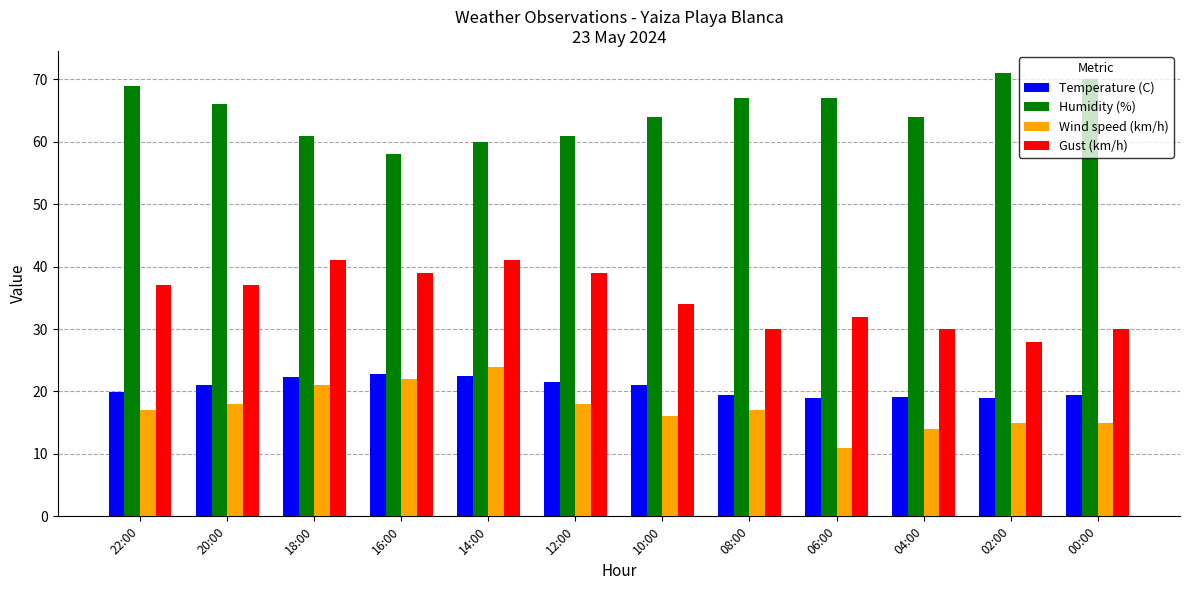

At which label is Gust (km/h) closest to 34?

10:00